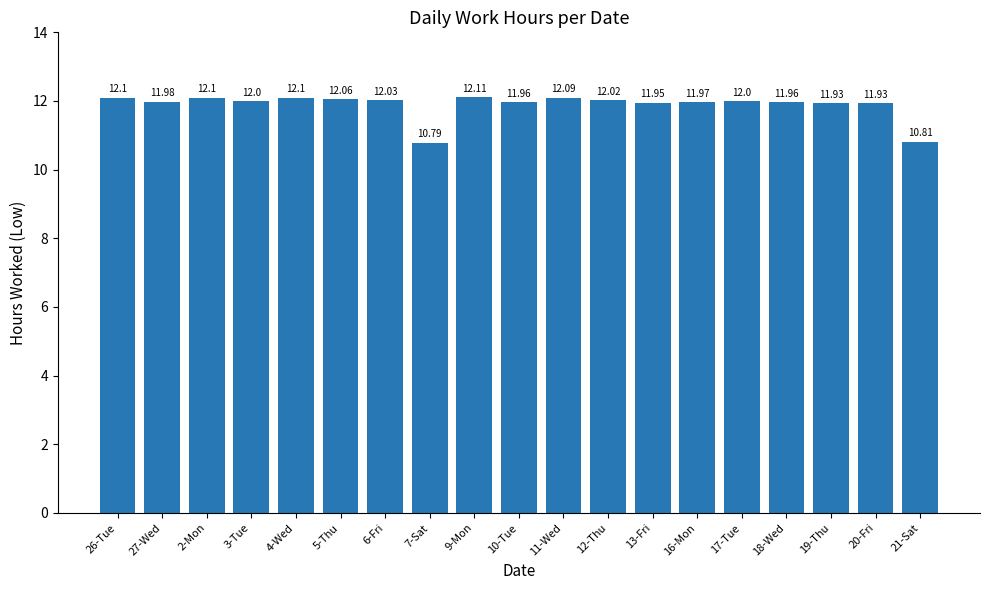

What is the difference between the values at 21-Sat and 13-Fri?

1.1